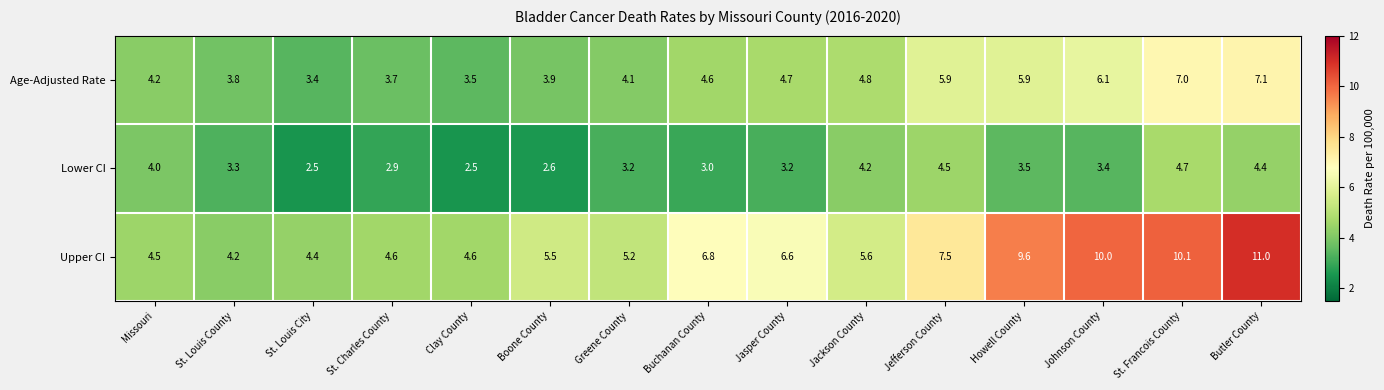

Which series changed the most between Missouri and Johnson County?

Upper CI